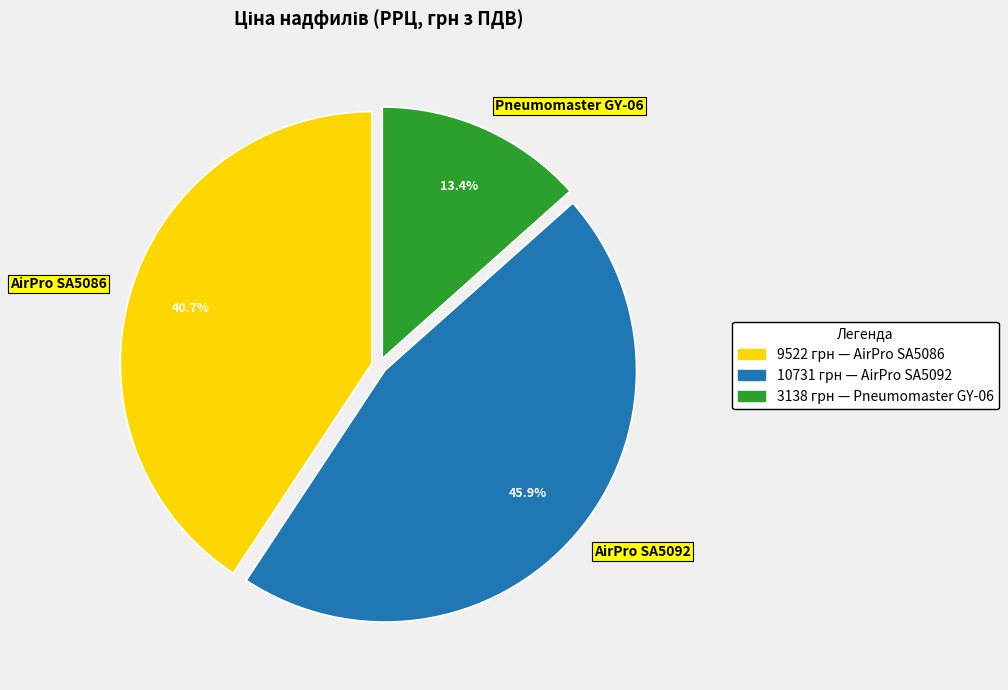

How many segments does this pie chart have?

3